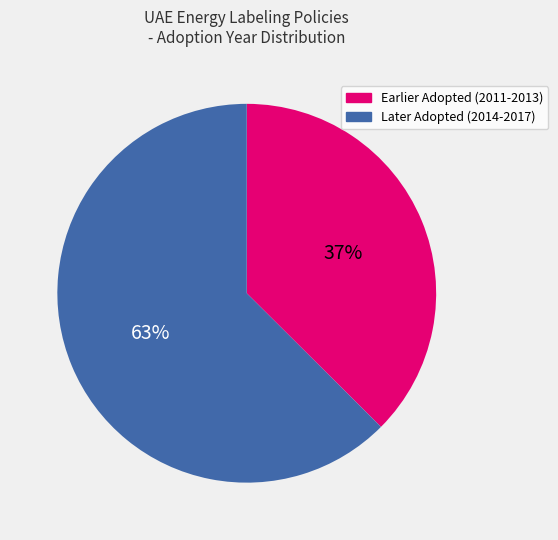

Does any single category account for the majority?

Yes